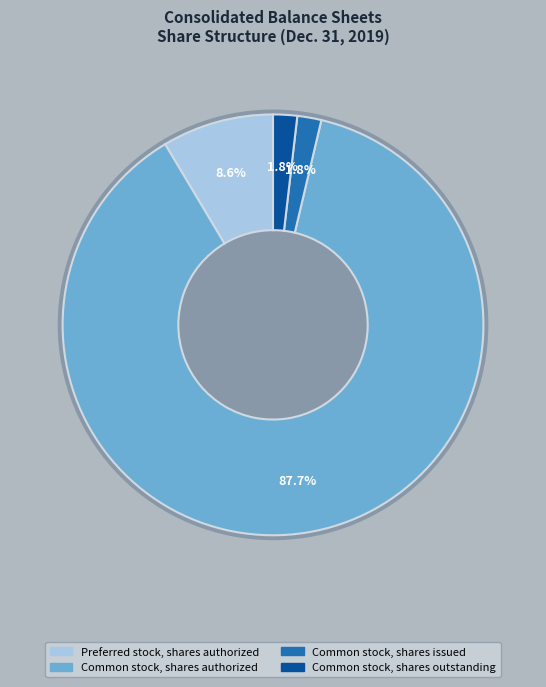

What is the ratio of the value at Preferred stock, shares authorized to the value at Common stock, shares outstanding?

4.6